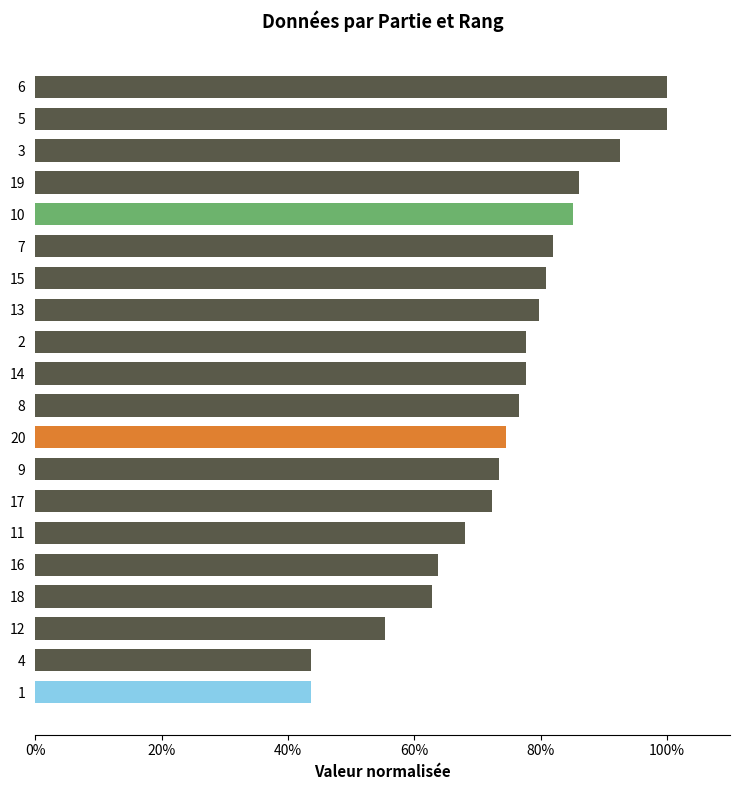

What is the difference between the maximum and minimum values?

56.4